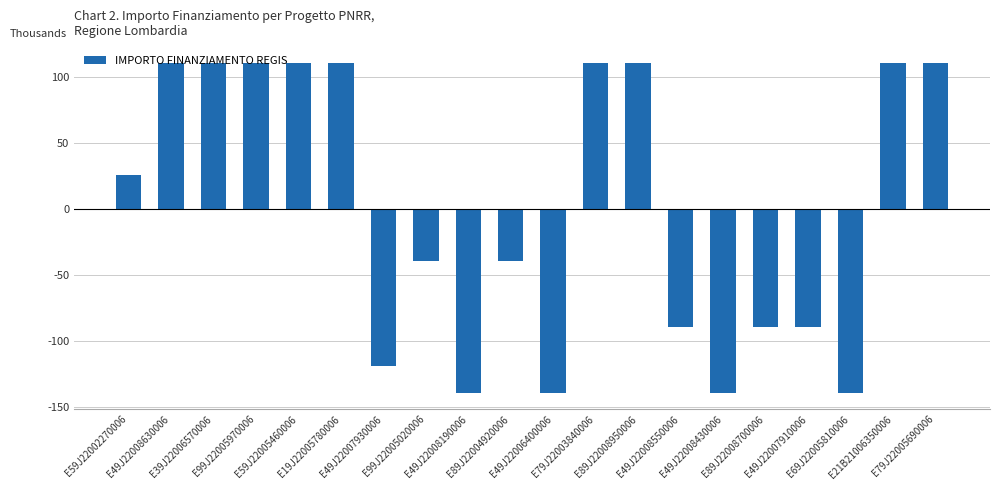

Does the chart contain stacked bars?

No